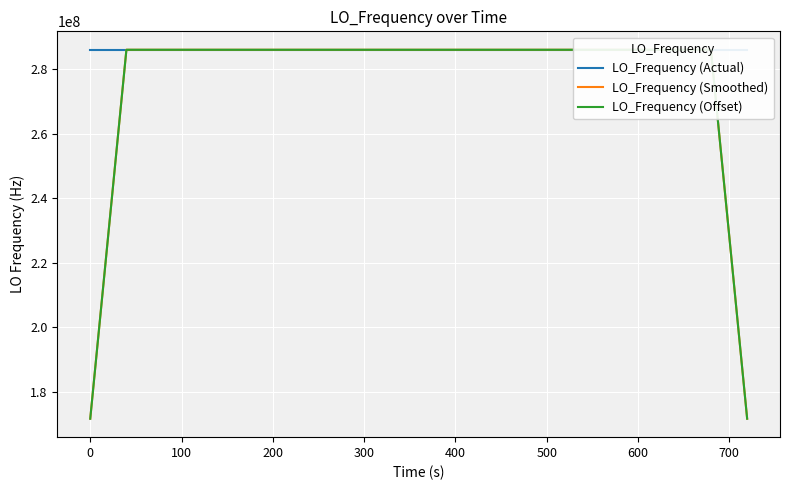

What is the highest value of the LO_Frequency (Actual) series?

286047003.7